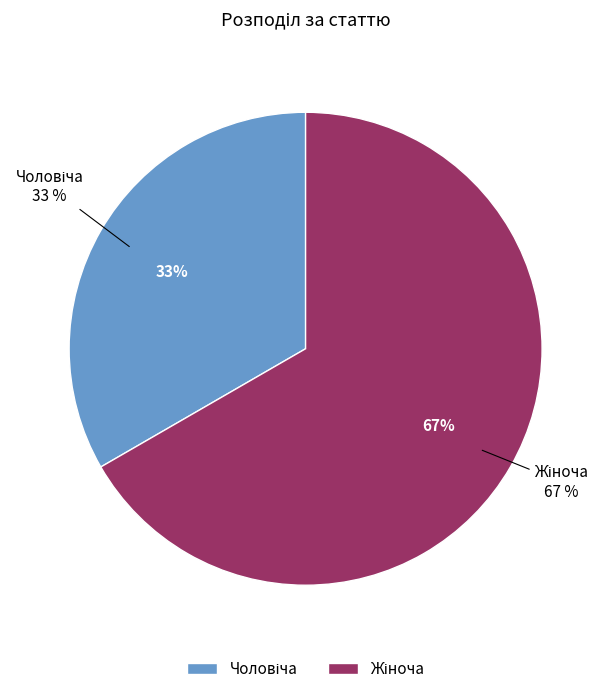

What is the total percentage of Чоловіча and Жіноча?

100.0%